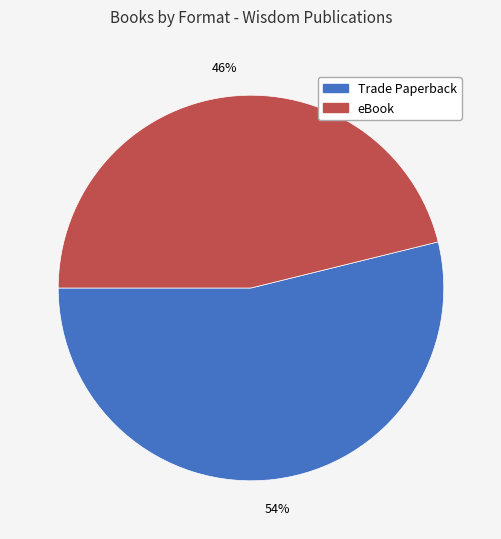

Between eBook and Trade Paperback, which is larger?

Trade Paperback